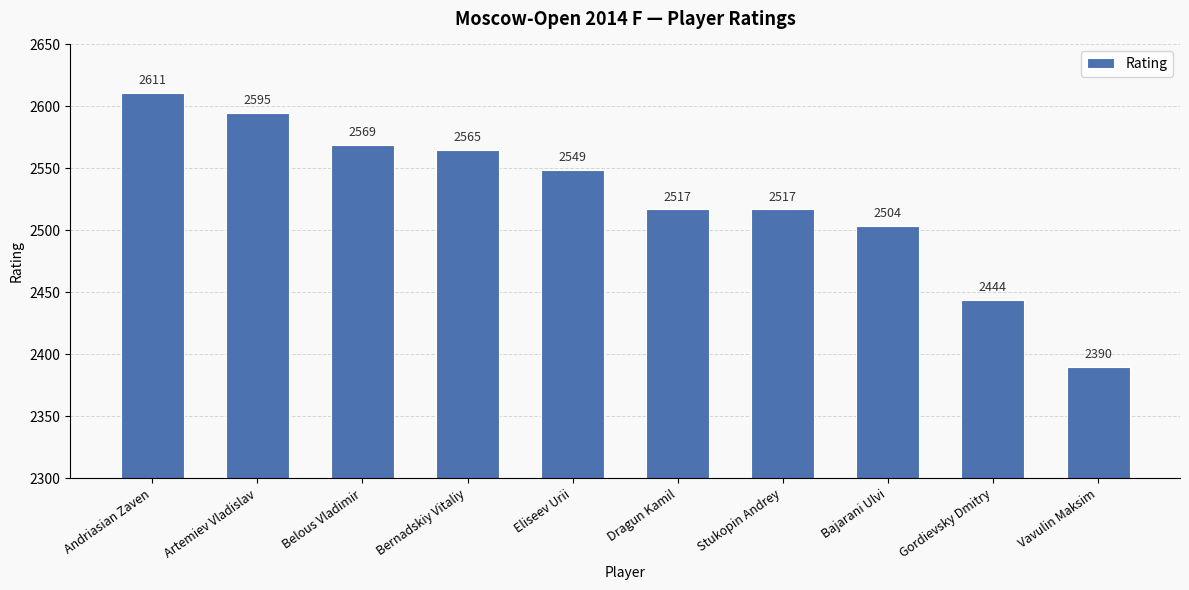

Reading right to left, list all the values displayed in this chart.

2390	2444	2504	2517	2517	2549	2565	2569	2595	2611